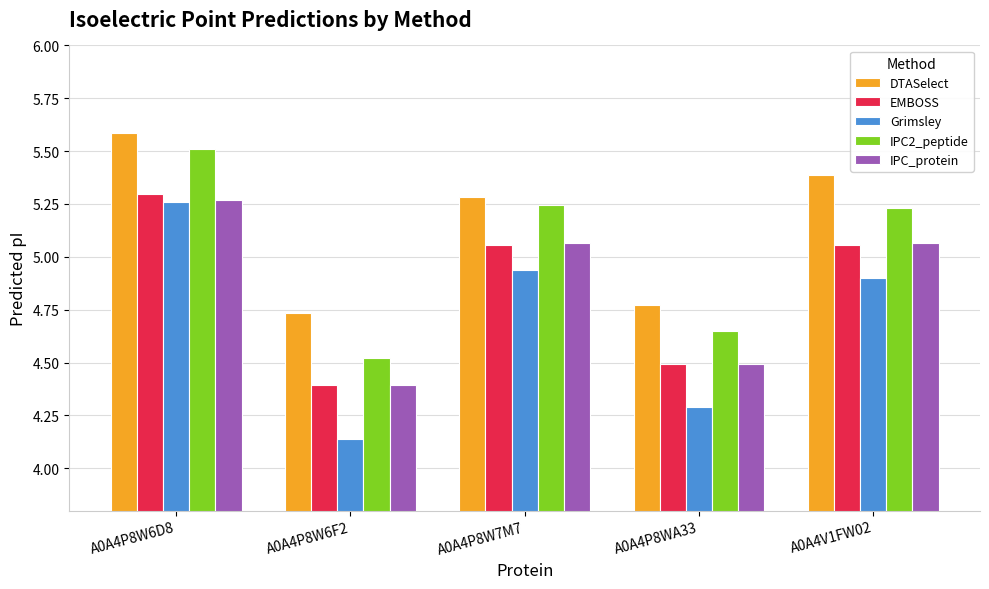

What is the maximum value shown in the chart?

5.6